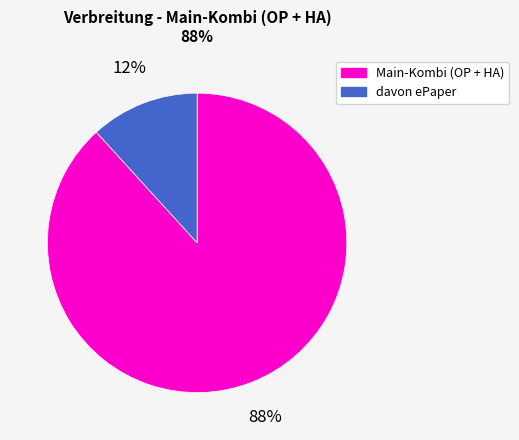

How many segments does this pie chart have?

2